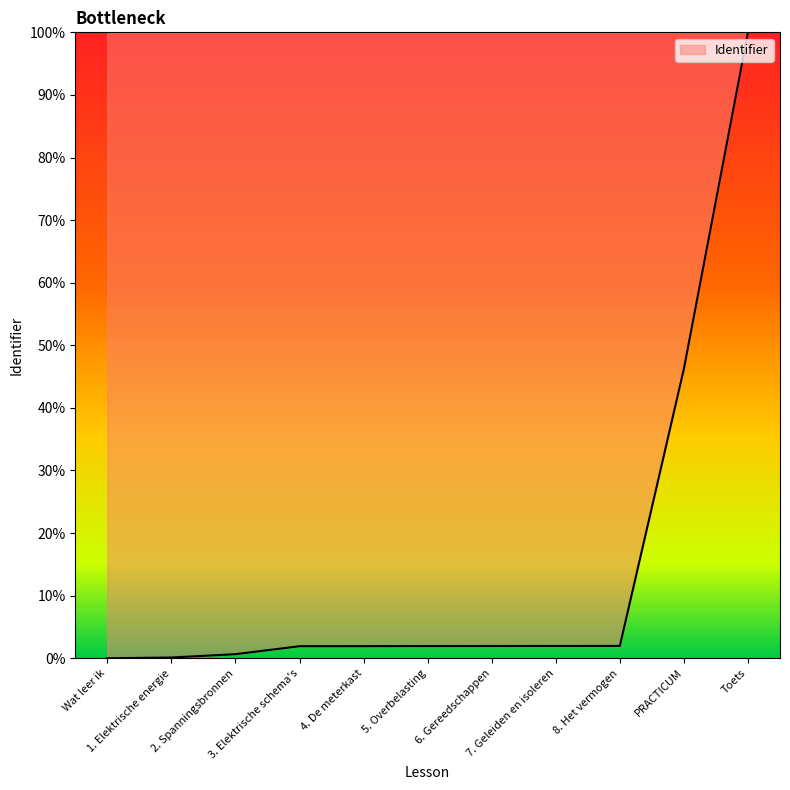

What is the greatest value displayed?

100.0